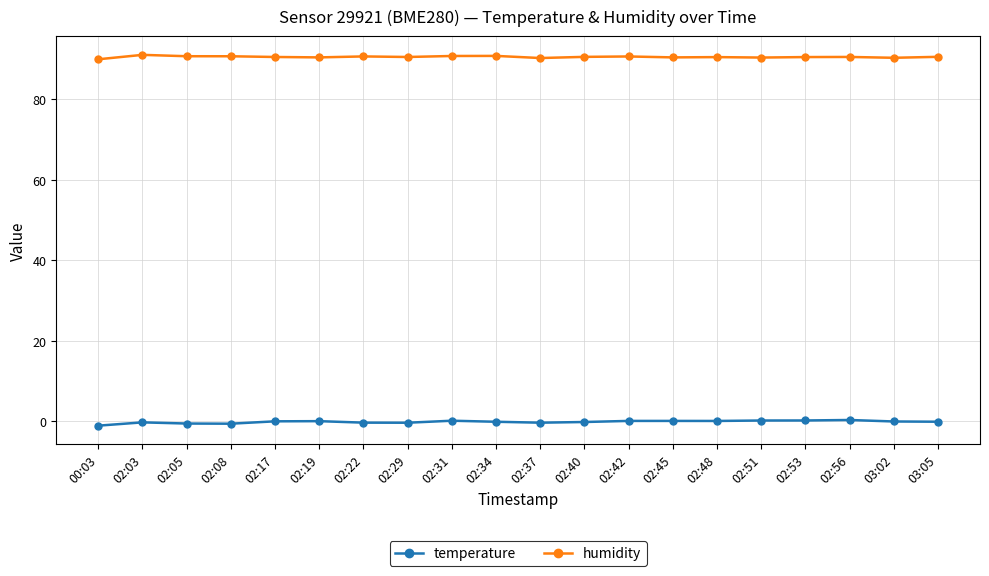

How many lines are shown in the chart?

2